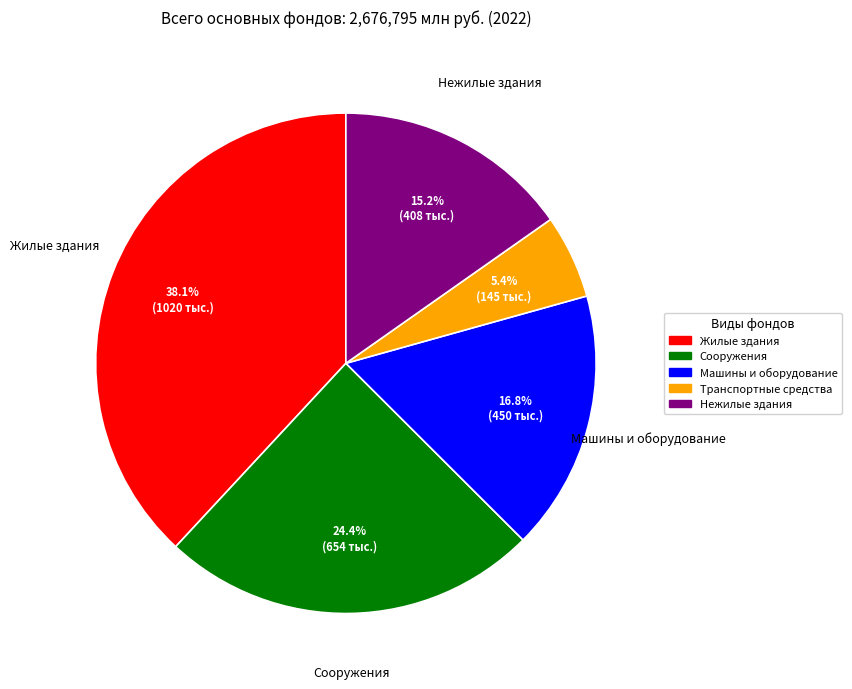

How many segments does this pie chart have?

5